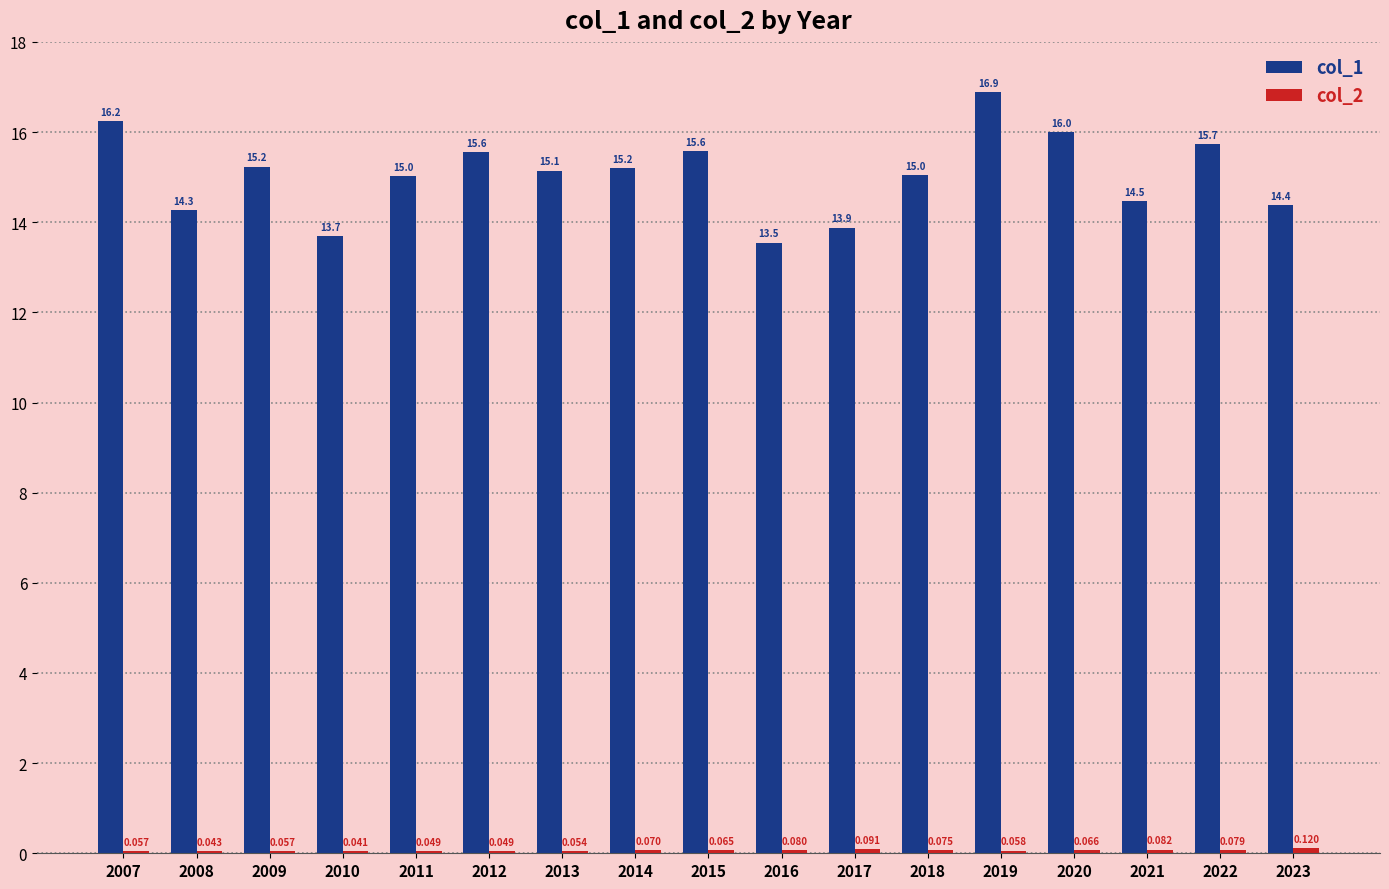

What is the highest value of the col_2 series?

0.1